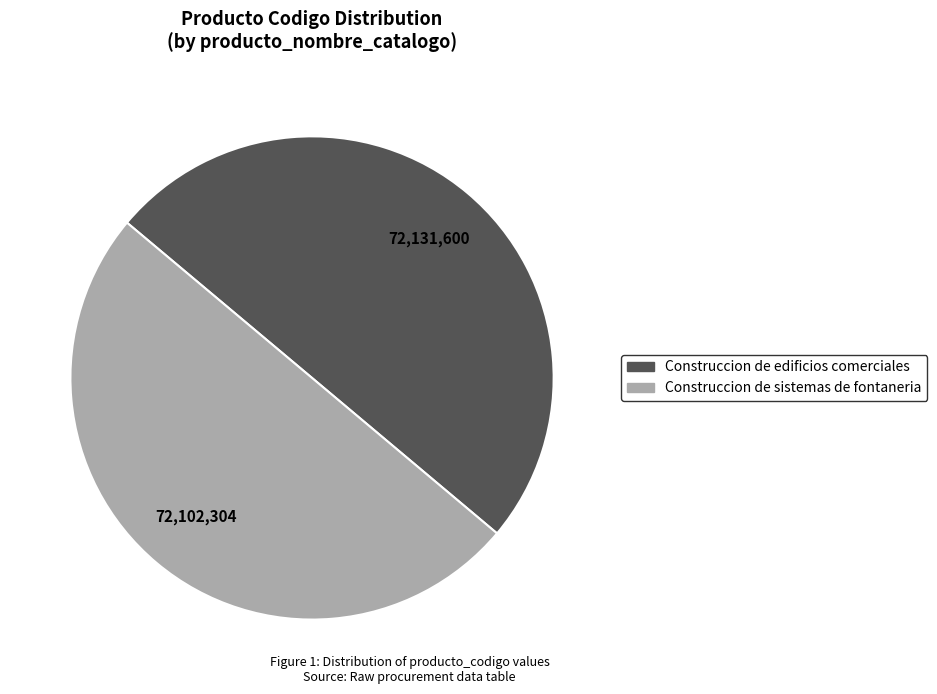

Do Construccion de edificios comerciales and Construccion de sistemas de fontaneria together represent more than half of the pie?

Yes